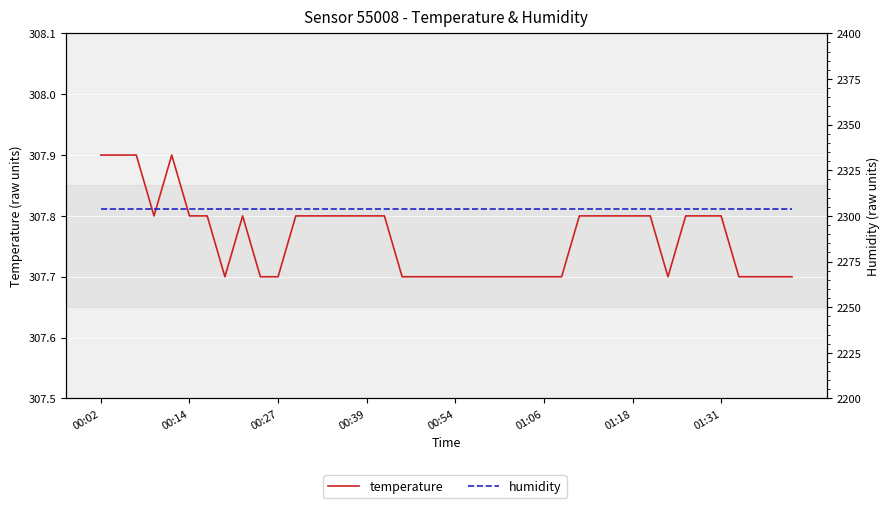

Reading left to right, transcribe all the data shown in this chart.

temperature: 307.9	307.9	307.9	307.8	307.9	307.8	307.8	307.7	307.8	307.7	307.7	307.8	307.8	307.8	307.8	307.8	307.8	307.7	307.7	307.7	307.7	307.7	307.7	307.7	307.7	307.7	307.7	307.8	307.8	307.8	307.8	307.8	307.7	307.8	307.8	307.8	307.7	307.7	307.7	307.7
humidity: 2304.0	2304.0	2304.0	2304.0	2304.0	2304.0	2304.0	2304.0	2304.0	2304.0	2304.0	2304.0	2304.0	2304.0	2304.0	2304.0	2304.0	2304.0	2304.0	2304.0	2304.0	2304.0	2304.0	2304.0	2304.0	2304.0	2304.0	2304.0	2304.0	2304.0	2304.0	2304.0	2304.0	2304.0	2304.0	2304.0	2304.0	2304.0	2304.0	2304.0